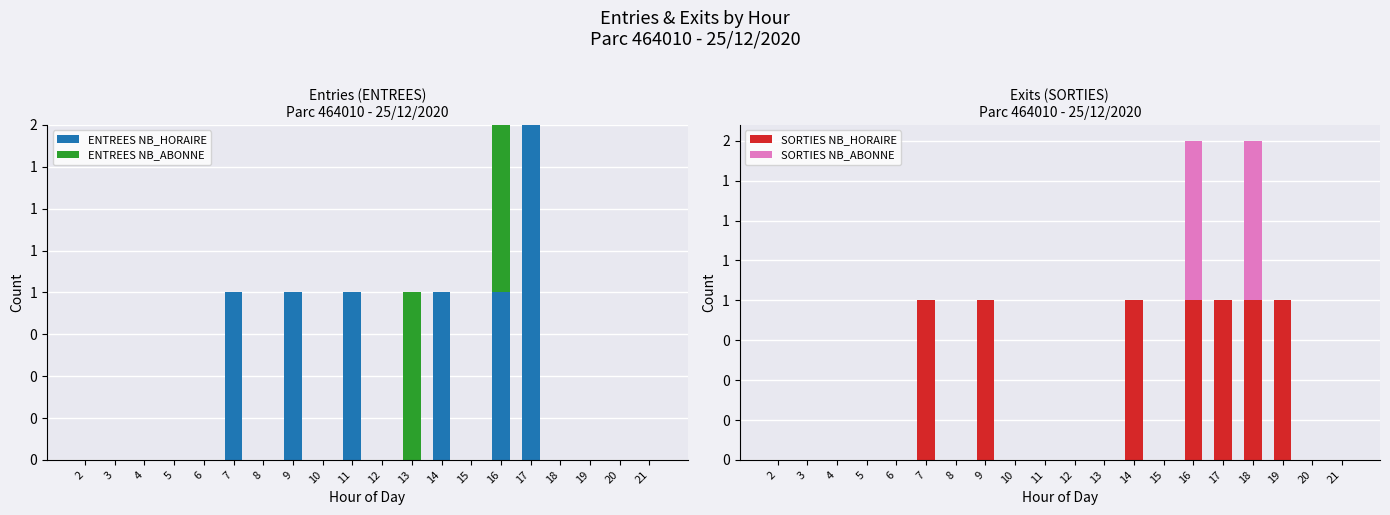

Reading left to right, what are all the values shown in this chart?

ENTREES NB_HORAIRE: 2=0	3=0	4=0	5=0	6=0	7=1	8=0	9=1	10=0	11=1	12=0	13=0	14=1	15=0	16=1	17=2	18=0	19=0	20=0	21=0
ENTREES NB_ABONNE: 2=0	3=0	4=0	5=0	6=0	7=0	8=0	9=0	10=0	11=0	12=0	13=1	14=0	15=0	16=1	17=0	18=0	19=0	20=0	21=0
SORTIES NB_HORAIRE: 2=0	3=0	4=0	5=0	6=0	7=1	8=0	9=1	10=0	11=0	12=0	13=0	14=1	15=0	16=1	17=1	18=1	19=1	20=0	21=0
SORTIES NB_ABONNE: 2=0	3=0	4=0	5=0	6=0	7=0	8=0	9=0	10=0	11=0	12=0	13=0	14=0	15=0	16=1	17=0	18=1	19=0	20=0	21=0